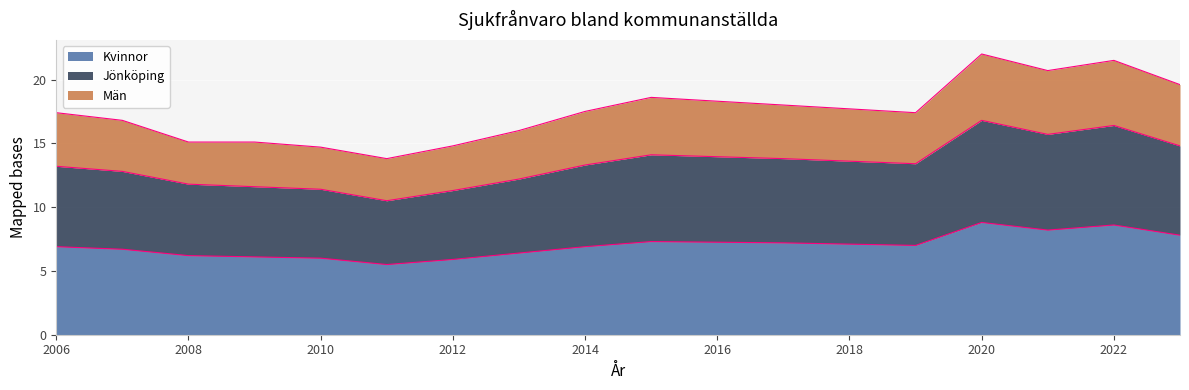

How many lines are shown in the chart?

3